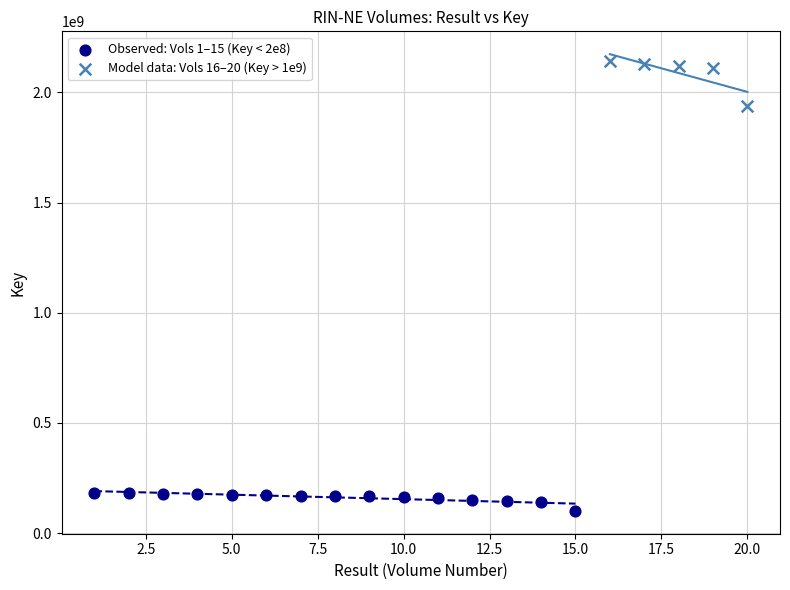

Which series reaches the maximum Y coordinate?

Model data: Vols 16–20 (Key > 1e9)